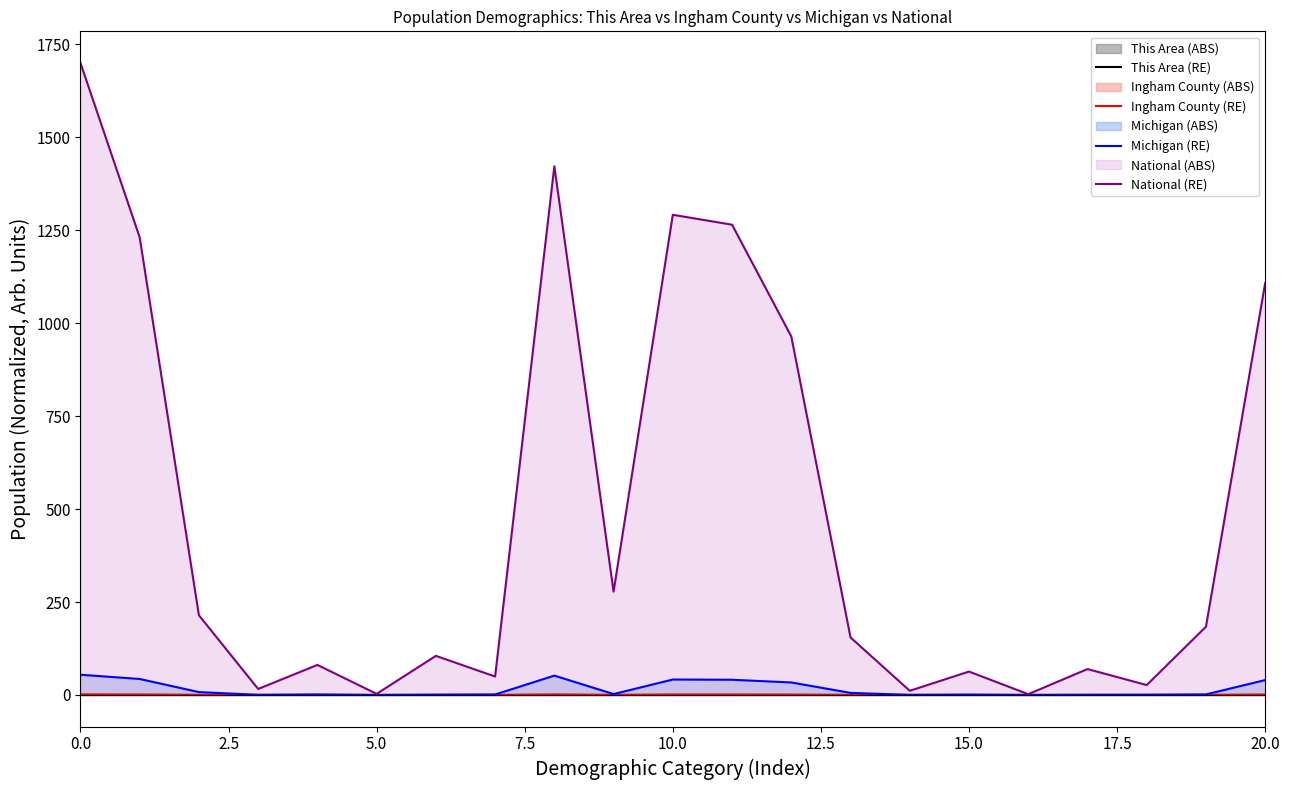

What is the sum of all Michigan (RE) values?

328.7